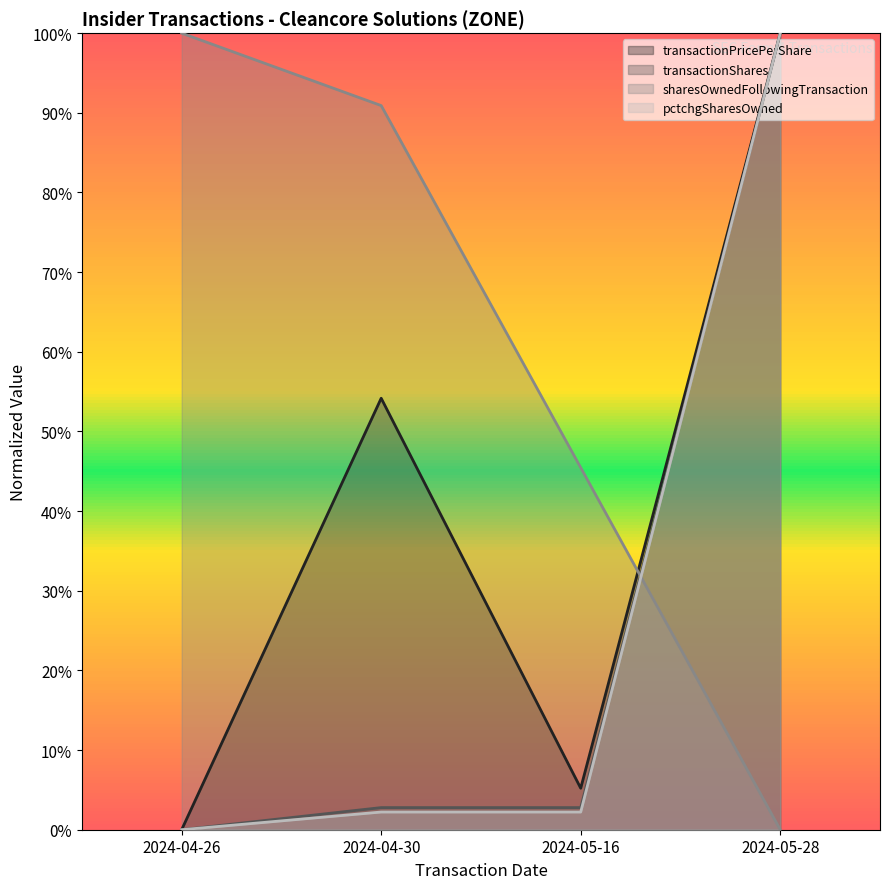

What is the average value of the transactionValue series?

0.3